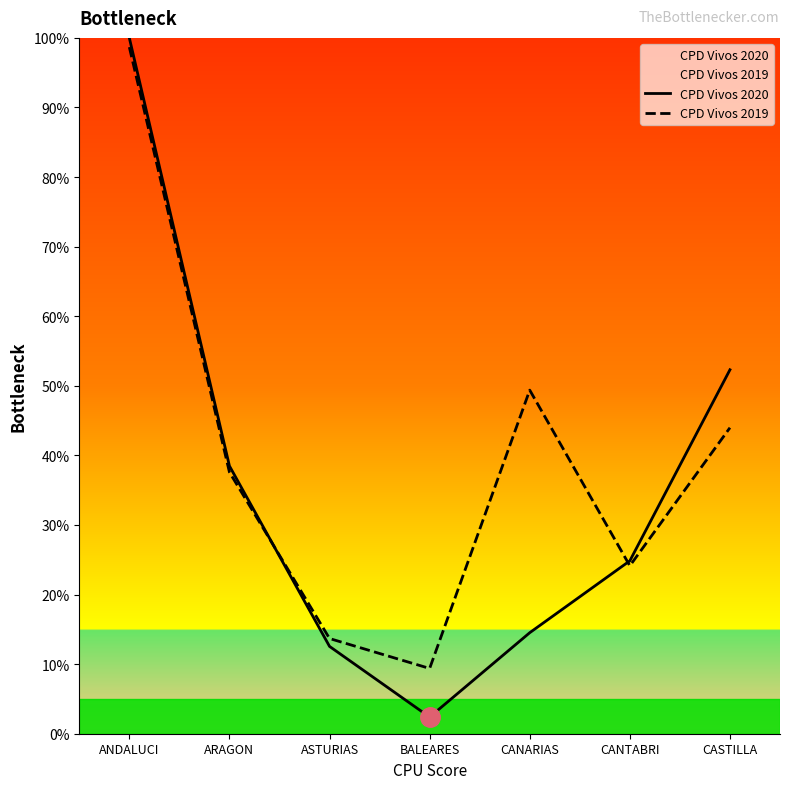

Which category has the highest value across all series?

ANDALUCI